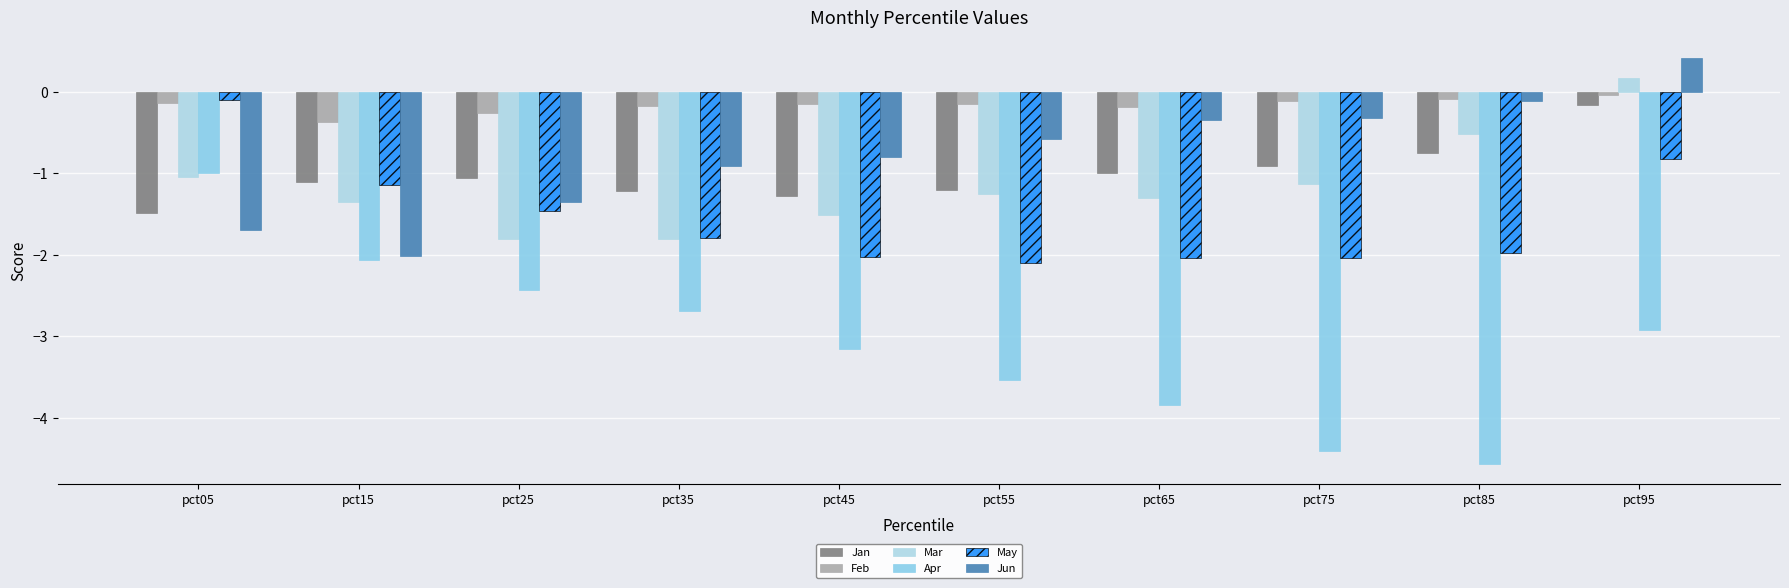

Reading left to right, transcribe all the data shown in this chart.

Jan: -1.5	-1.1	-1.1	-1.2	-1.3	-1.2	-1.0	-0.9	-0.8	-0.2
Feb: -0.1	-0.4	-0.3	-0.2	-0.2	-0.2	-0.2	-0.1	-0.1	-0.0
Mar: -1.0	-1.3	-1.8	-1.8	-1.5	-1.3	-1.3	-1.1	-0.5	0.2
Apr: -1.0	-2.1	-2.4	-2.7	-3.1	-3.5	-3.8	-4.4	-4.6	-2.9
May: -0.1	-1.1	-1.5	-1.8	-2.0	-2.1	-2.0	-2.0	-2.0	-0.8
Jun: -1.7	-2.0	-1.3	-0.9	-0.8	-0.6	-0.3	-0.3	-0.1	0.4